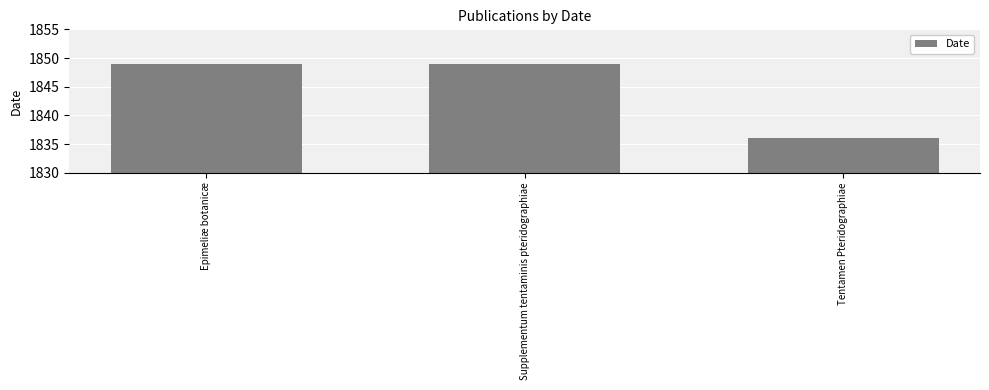

Where is the data nearest to the value 1842?

Tentamen Pteridographiae